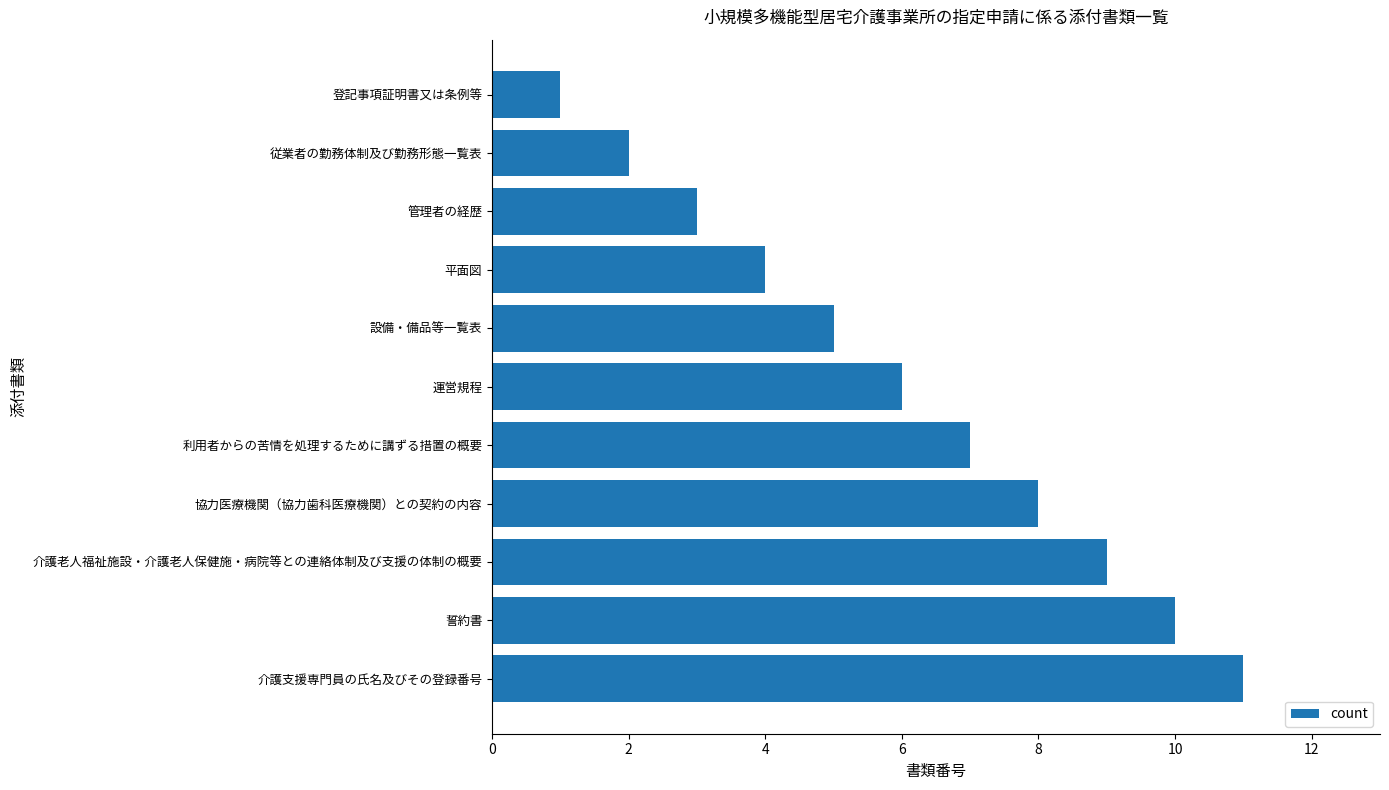

What is the label of the 10th bar from the bottom?

従業者の勤務体制及び勤務形態一覧表